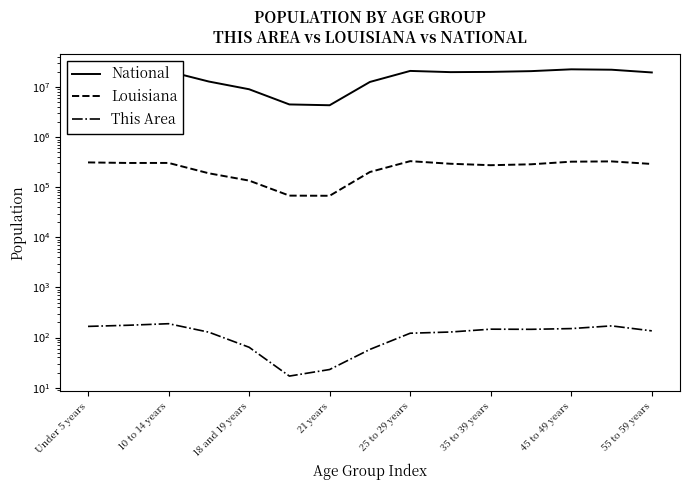

What is the maximum value for This Area?

189